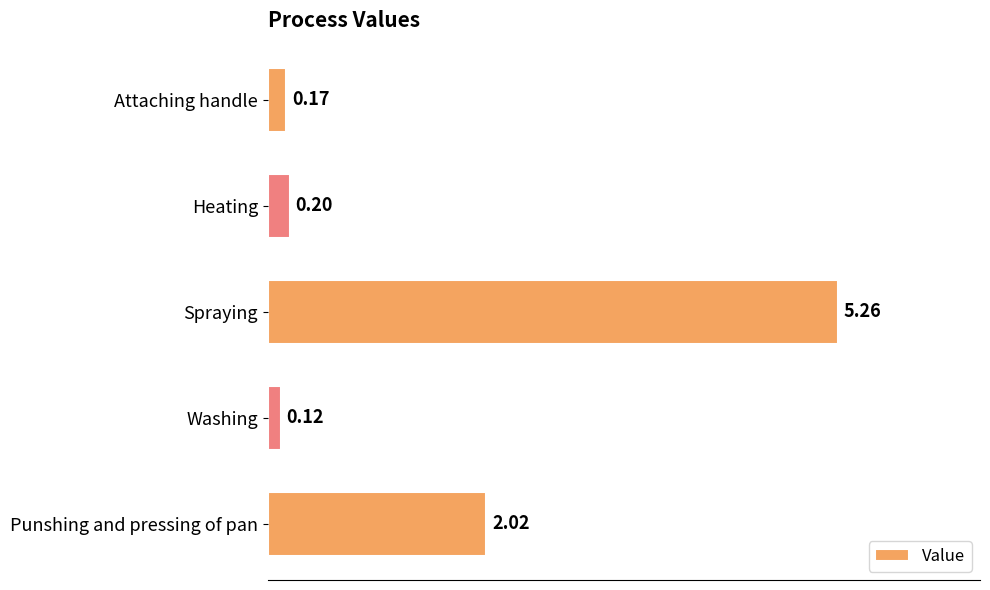

Which category has the highest value across all series?

Spraying